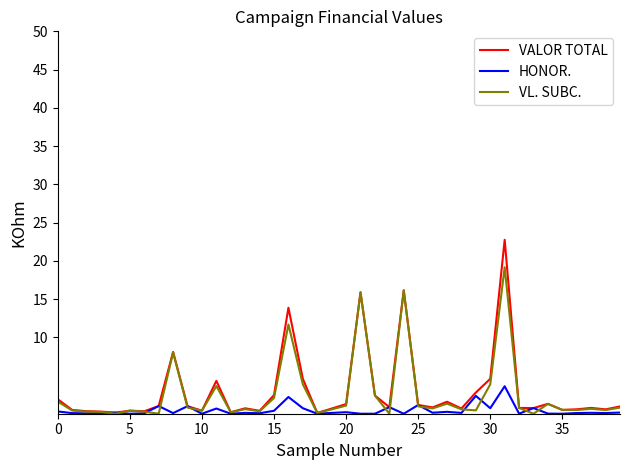

Which series has the largest range (max minus min)?

VALOR TOTAL